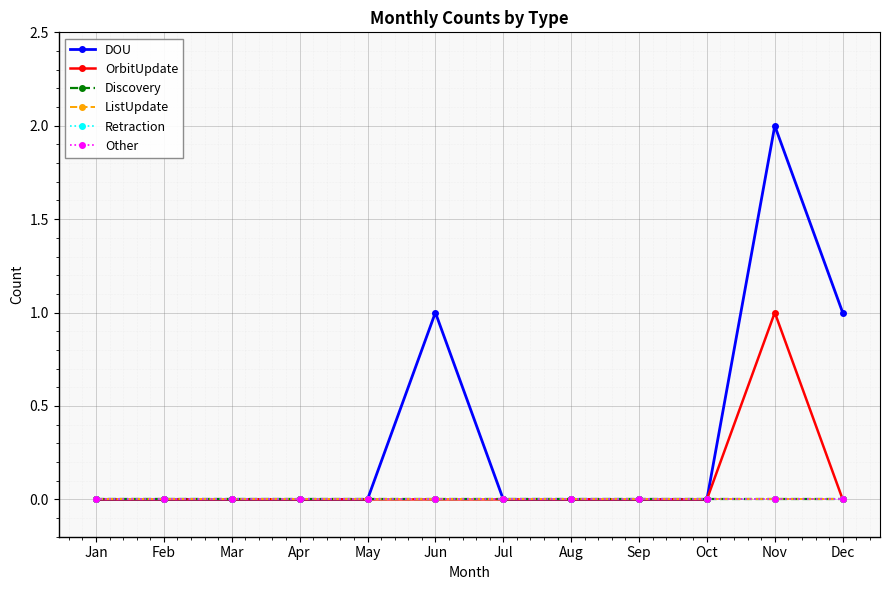

Reading left to right, what are all the values shown in this chart?

DOU: Jan=0	Feb=0	Mar=0	Apr=0	May=0	Jun=1	Jul=0	Aug=0	Sep=0	Oct=0	Nov=2	Dec=1
OrbitUpdate: Jan=0	Feb=0	Mar=0	Apr=0	May=0	Jun=0	Jul=0	Aug=0	Sep=0	Oct=0	Nov=1	Dec=0
Discovery: Jan=0	Feb=0	Mar=0	Apr=0	May=0	Jun=0	Jul=0	Aug=0	Sep=0	Oct=0	Nov=0	Dec=0
ListUpdate: Jan=0	Feb=0	Mar=0	Apr=0	May=0	Jun=0	Jul=0	Aug=0	Sep=0	Oct=0	Nov=0	Dec=0
Retraction: Jan=0	Feb=0	Mar=0	Apr=0	May=0	Jun=0	Jul=0	Aug=0	Sep=0	Oct=0	Nov=0	Dec=0
Other: Jan=0	Feb=0	Mar=0	Apr=0	May=0	Jun=0	Jul=0	Aug=0	Sep=0	Oct=0	Nov=0	Dec=0